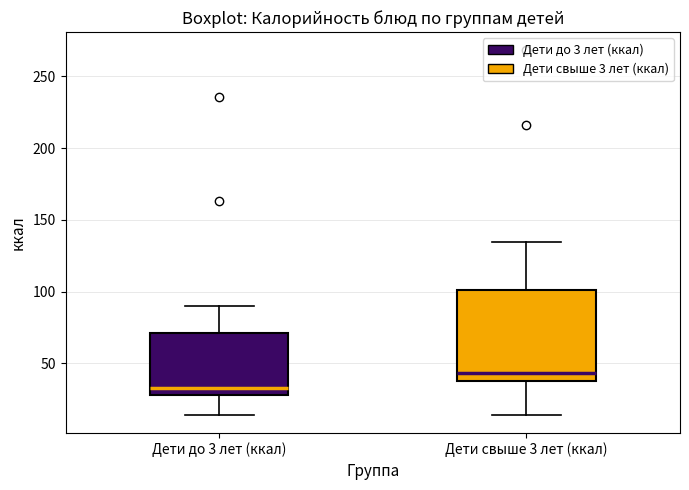

Which box's median line is the lowest?

Дети до 3 лет (ккал)